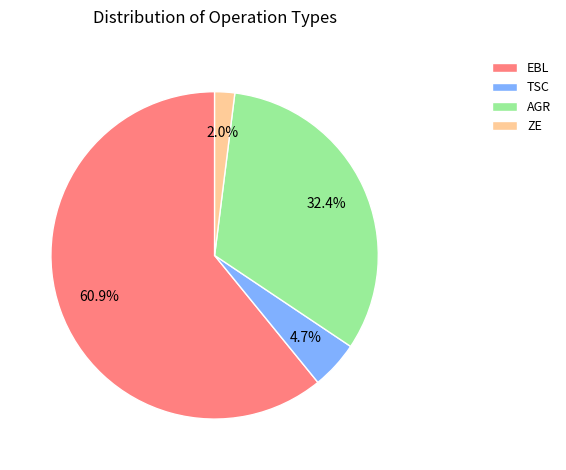

How many slices are in this pie chart?

4